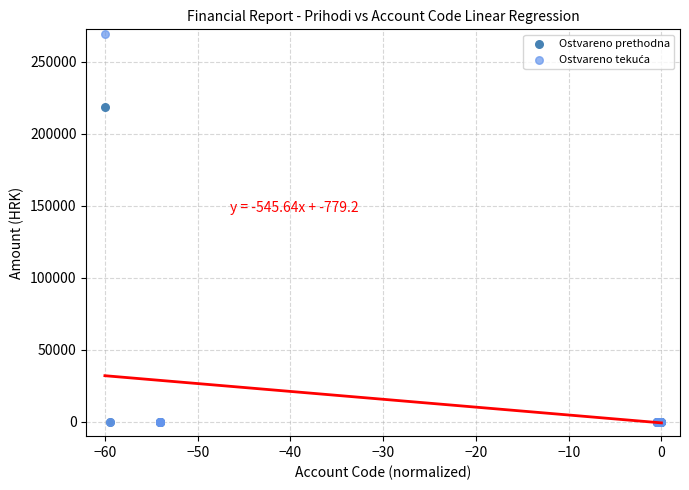

Across all series, what Y value is closest to 134606?

218617.8